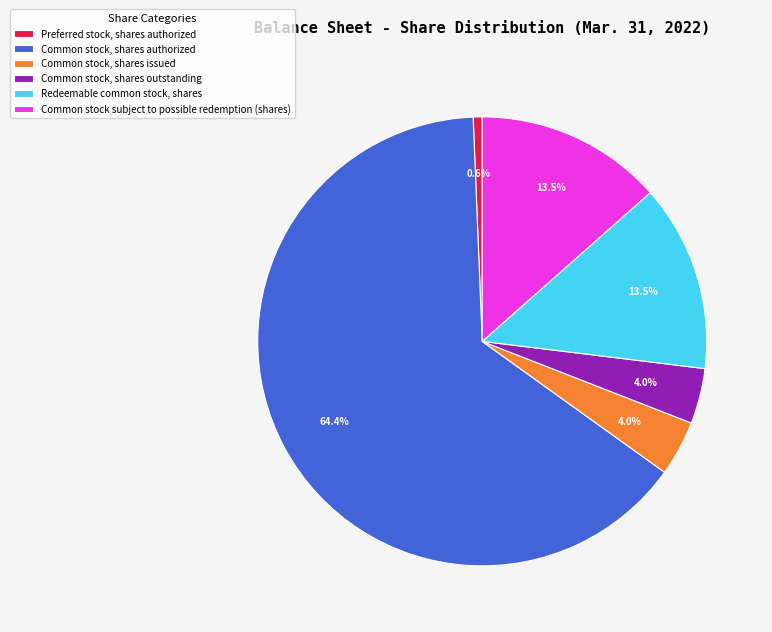

Is it true that Common stock, shares outstanding is 4% of the pie?

True